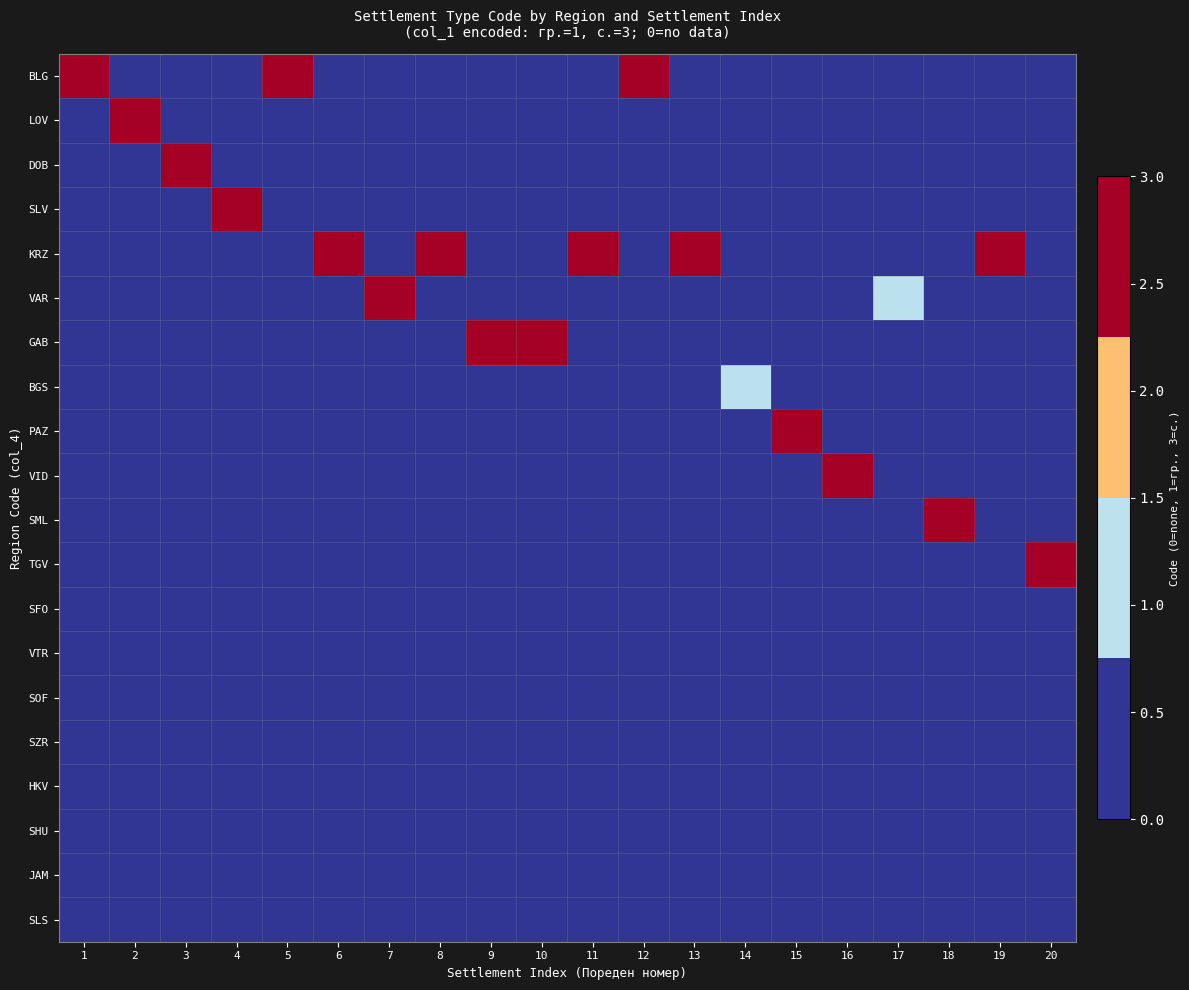

Which series has the largest total across all categories?

KRZ